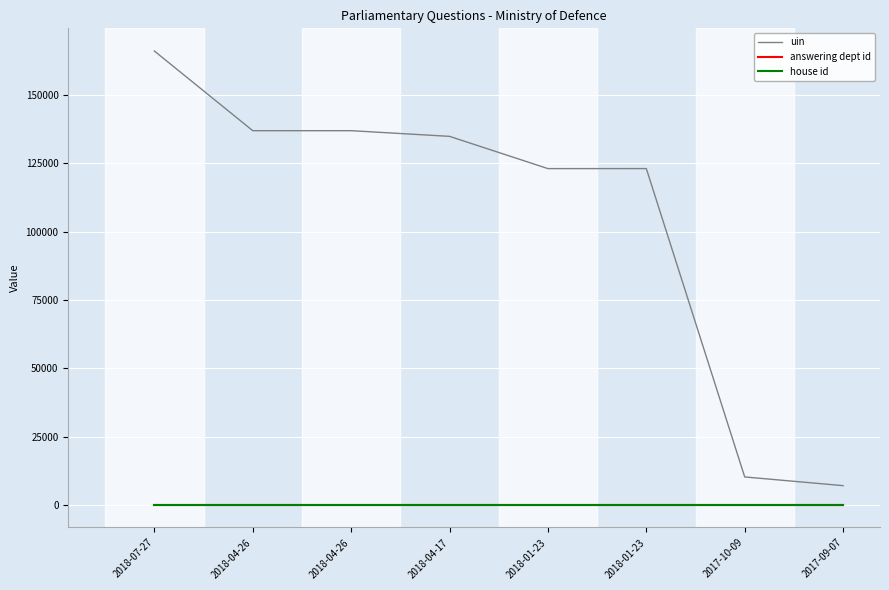

True or false: answering dept id has more than 2 points higher than both neighbors.

False